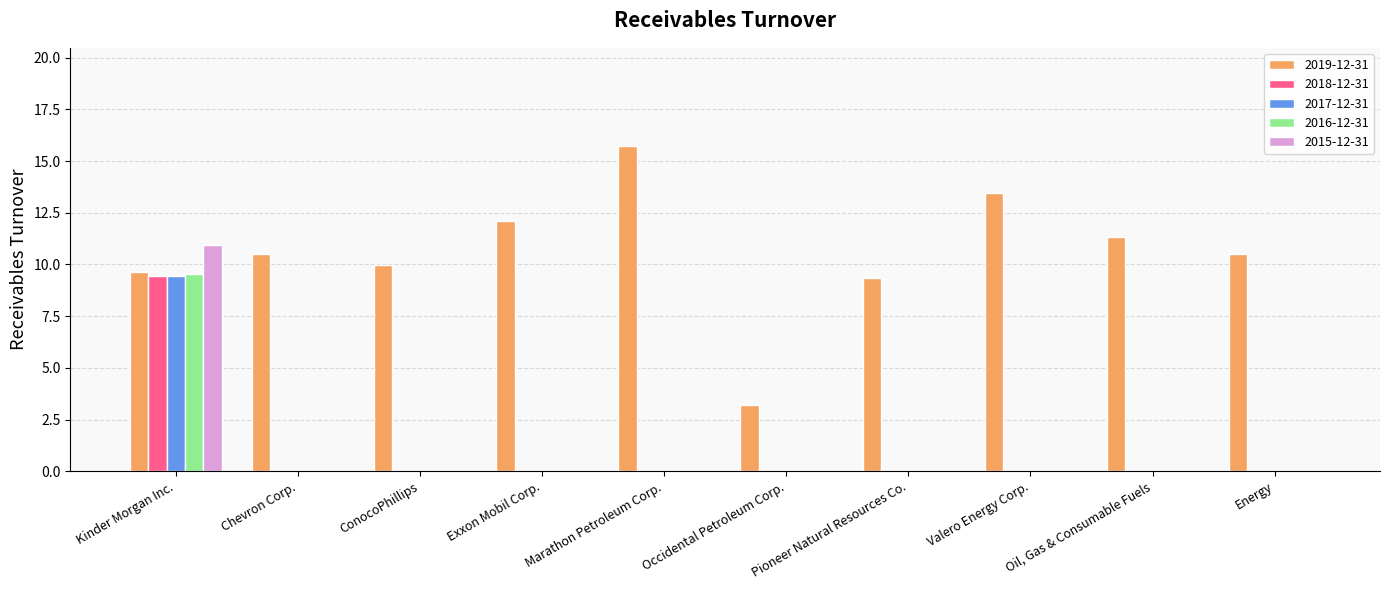

What is the sum of all 2016-12-31 values?

9.5